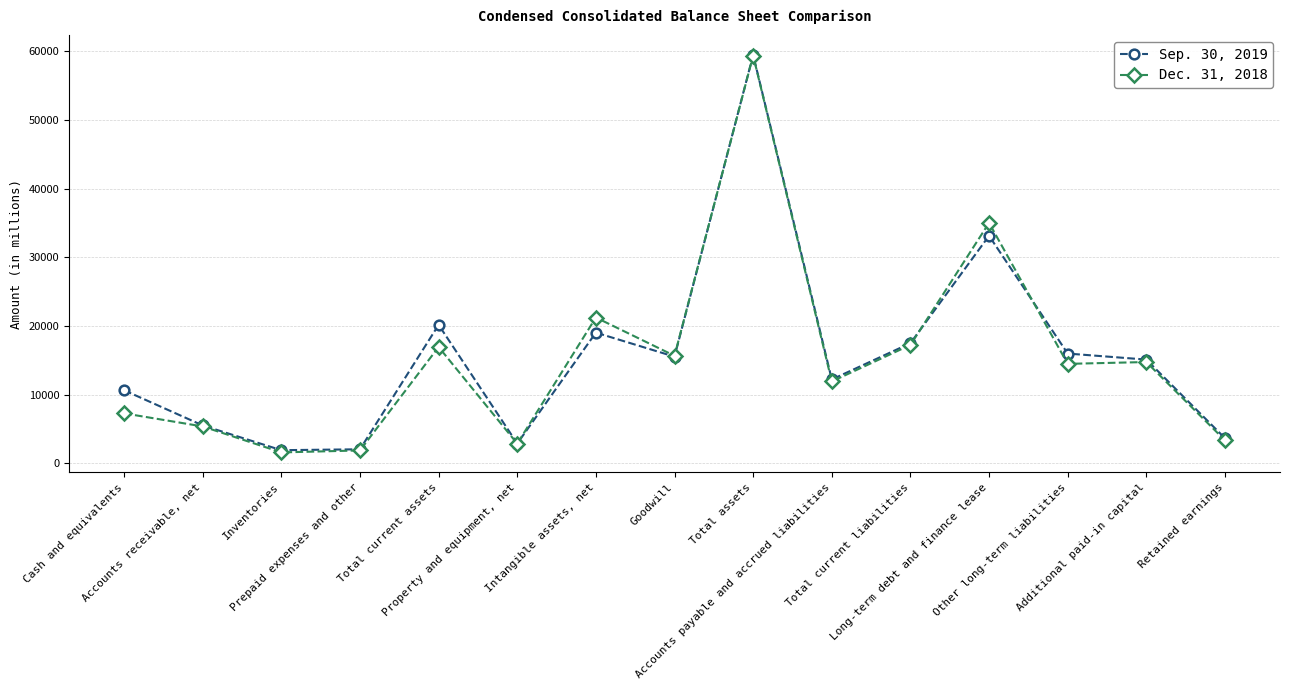

Rank the series by their maximum value, from highest to lowest.

Sep. 30, 2019, Dec. 31, 2018